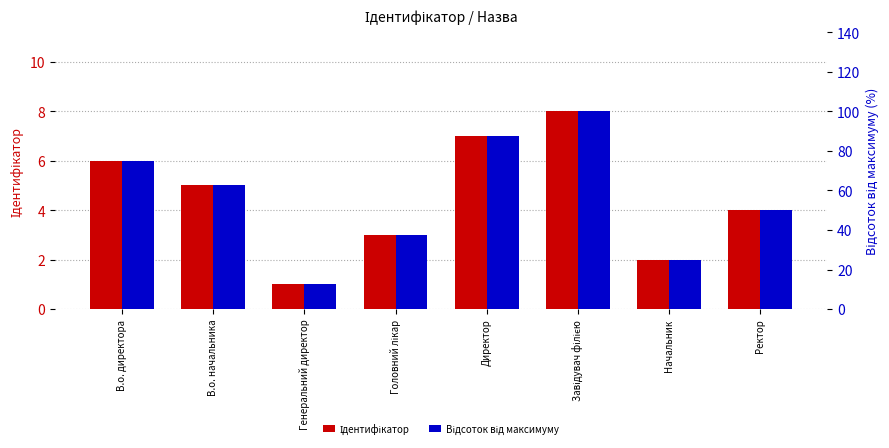

Which has a higher value, Головний лікар or Завідувач філією?

Завідувач філією